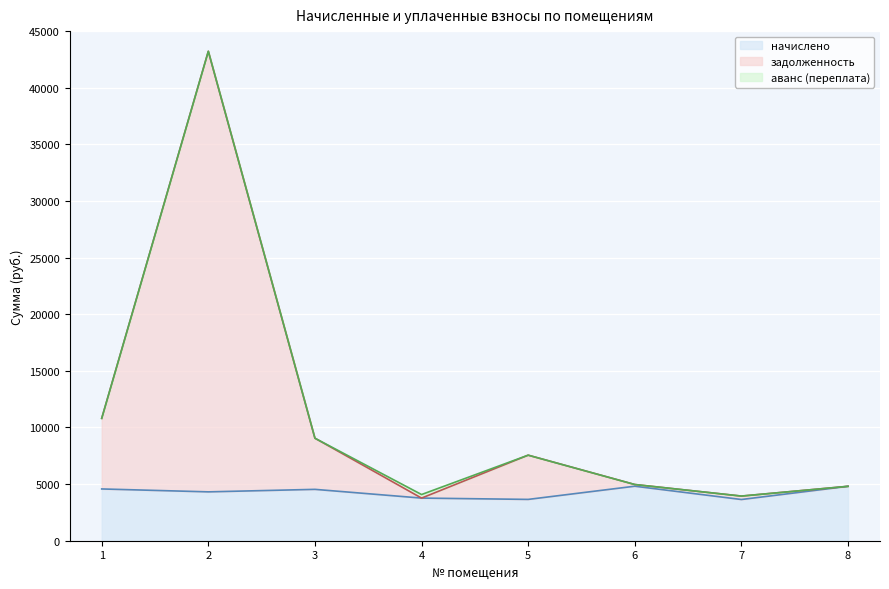

How many values in the начислено series exceed 4535?

4